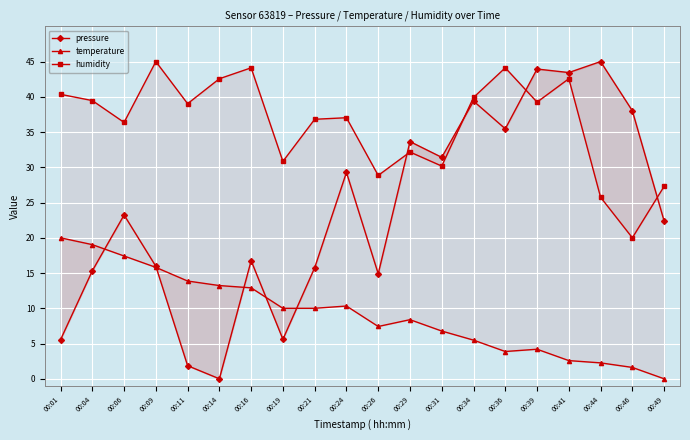

True or false: temperature and humidity intersect in this chart.

False